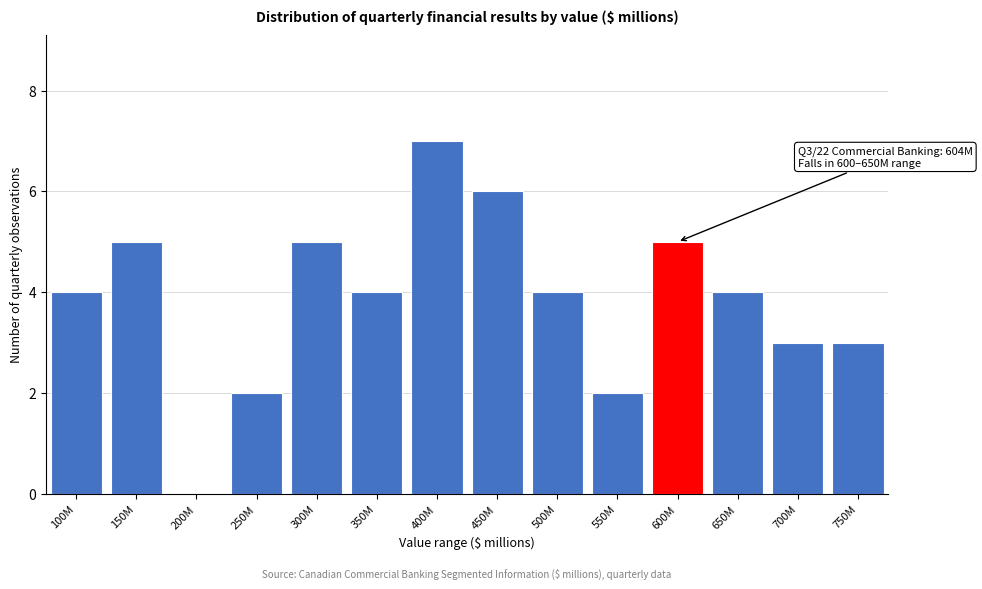

Reading left to right, extract all data points from this chart.

100M=4	150M=5	200M=0	250M=2	300M=5	350M=4	400M=7	450M=6	500M=4	550M=2	600M=5	650M=4	700M=3	750M=3